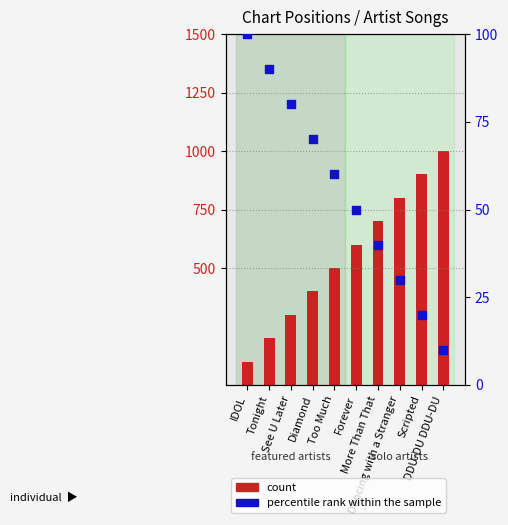

Which series reaches the minimum Y coordinate?

percentile rank within the sample